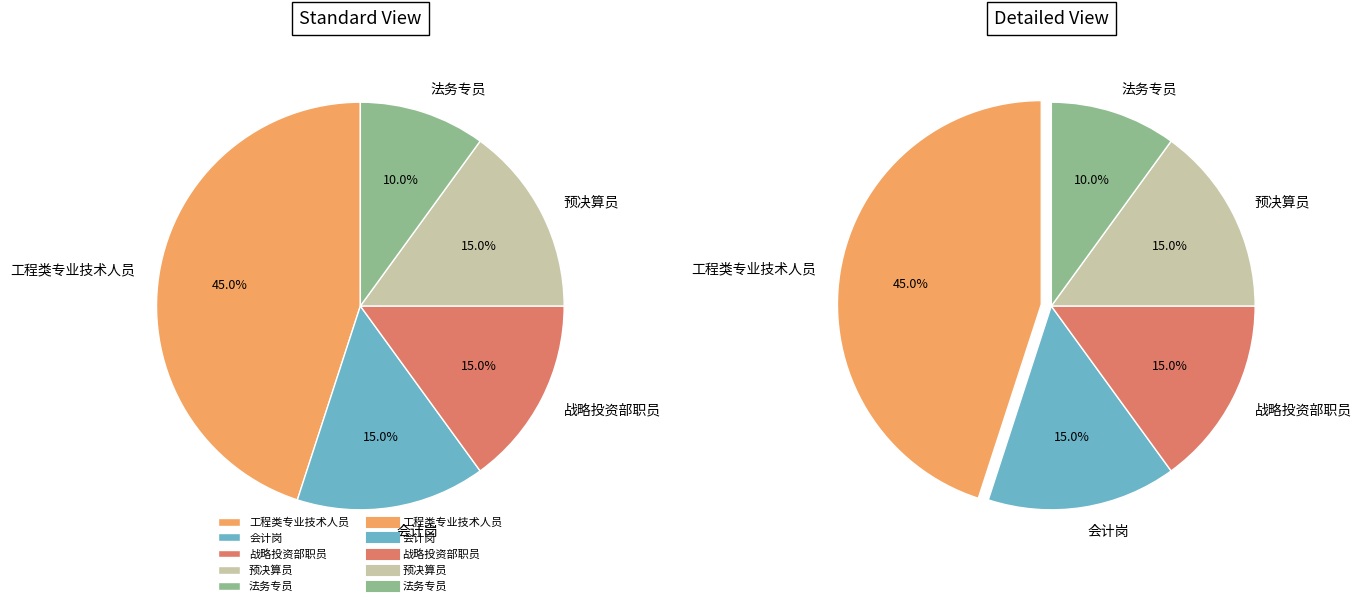

Which slice is the smallest?

法务专员